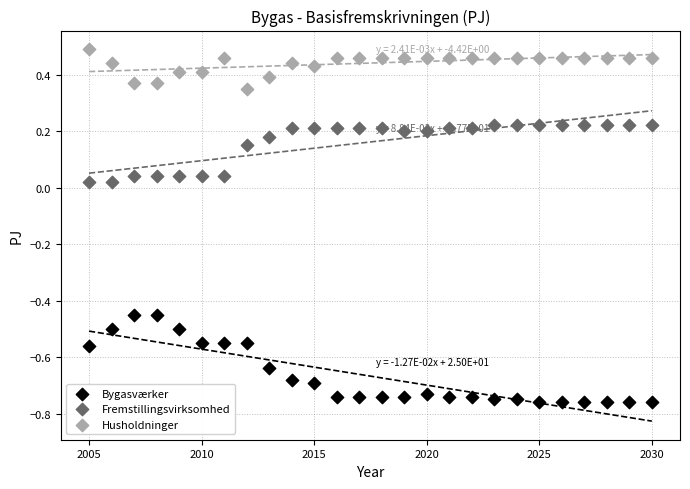

Across all data points, what is the range of X values (max minus min)?

25.0